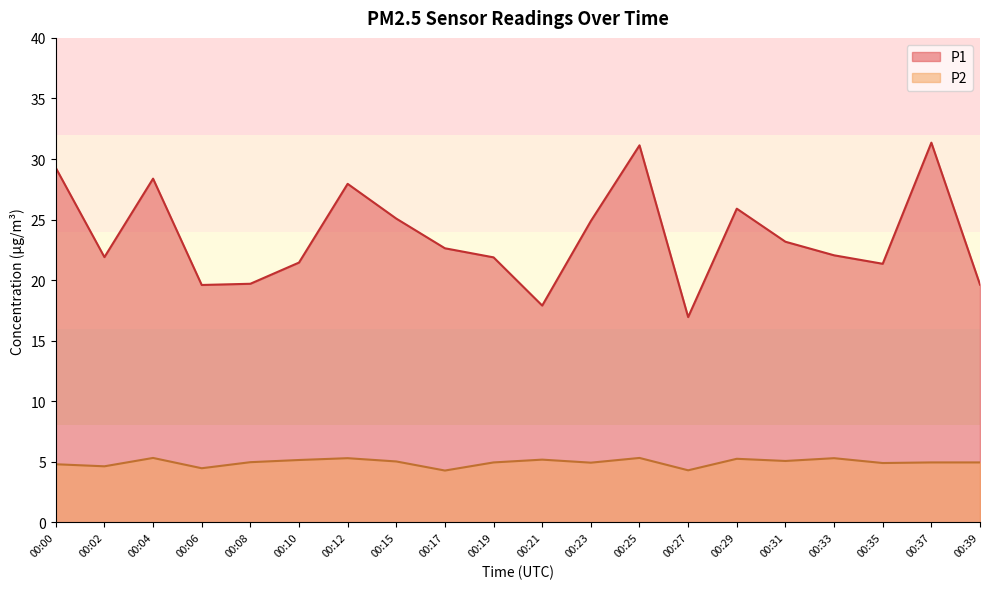

What is the difference between the highest and lowest values at 00:29?

20.6